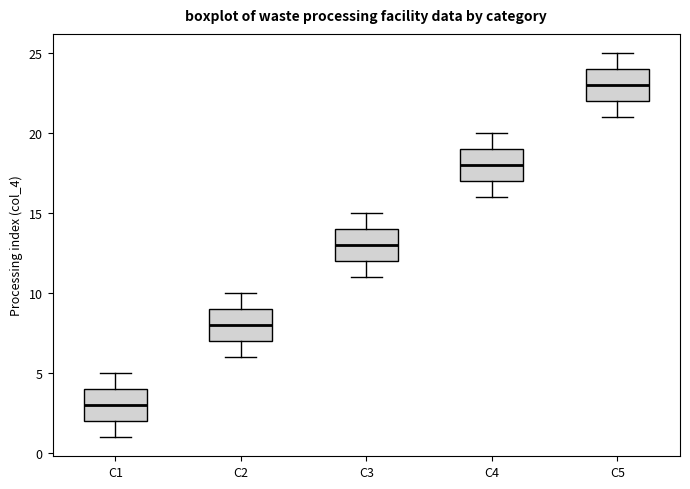

Reading left to right, transcribe this box plot: for each box, give where its median line is, the range the box spans, and where its two whiskers end, as read against the y-axis. The values are not printed on the chart, so give them approximately, as read against the axis.

C1: median 3, box 2 to 4, whiskers 1 to 5
C2: median 8, box 7 to 9, whiskers 6 to 10
C3: median 13, box 12 to 14, whiskers 11 to 15
C4: median 18, box 17 to 19, whiskers 16 to 20
C5: median 23, box 22 to 24, whiskers 21 to 25